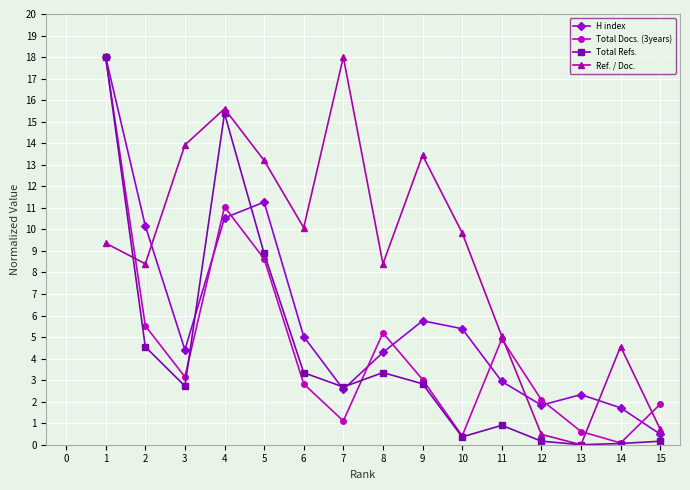

Does the chart display data point markers on the line(s)?

Yes